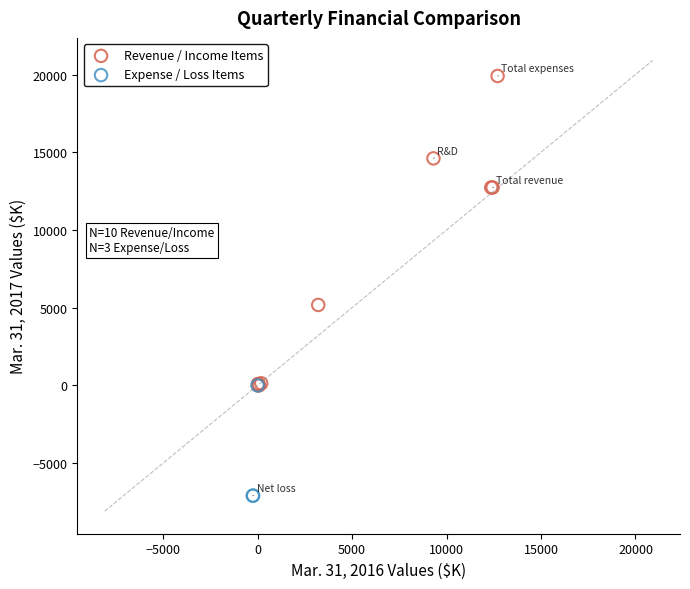

Which series has the largest Y range (max minus min)?

Revenue / Income Items